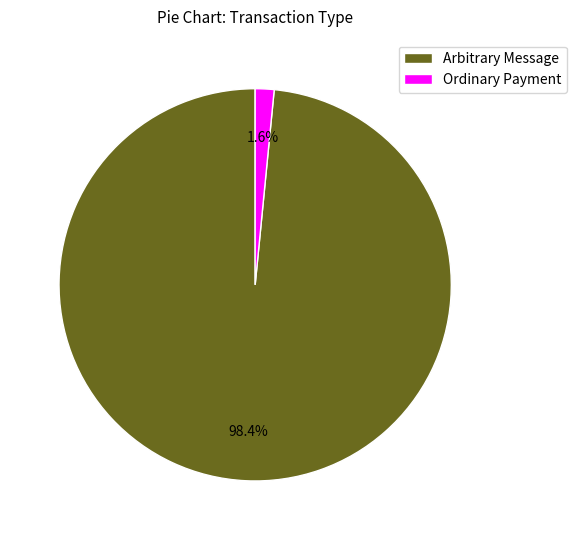

To the nearest percent, what is the average slice percentage?

50%